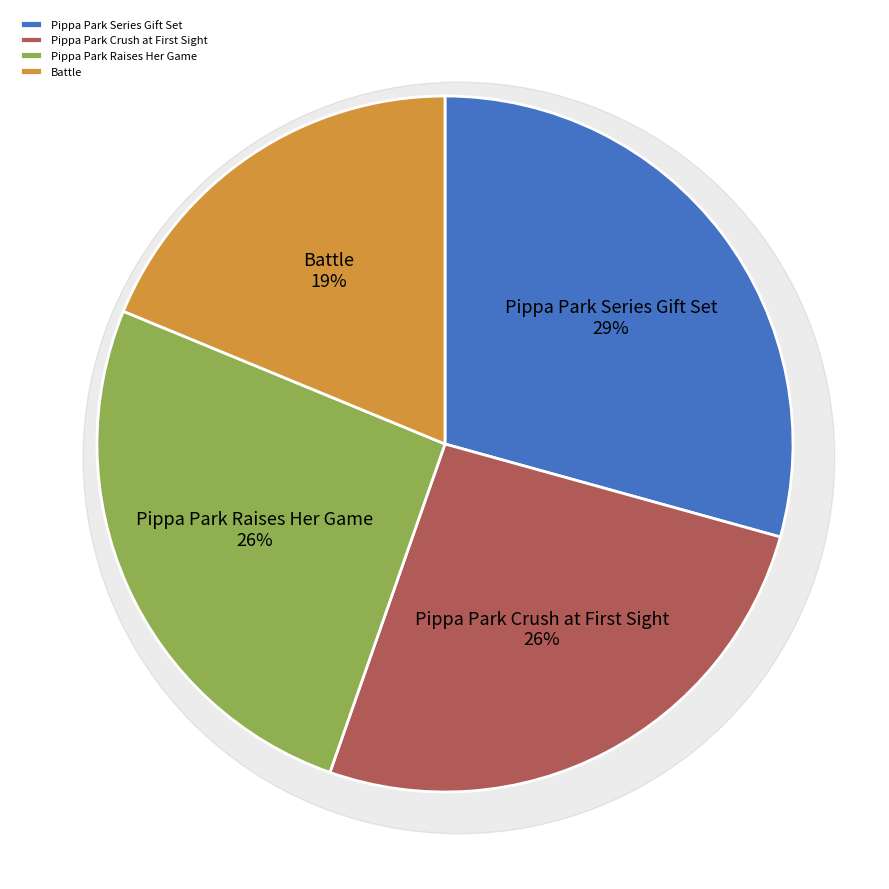

To the nearest percent, what is the difference between the Pippa Park Series Gift Set and Pippa Park Raises Her Game slice percentages?

3%